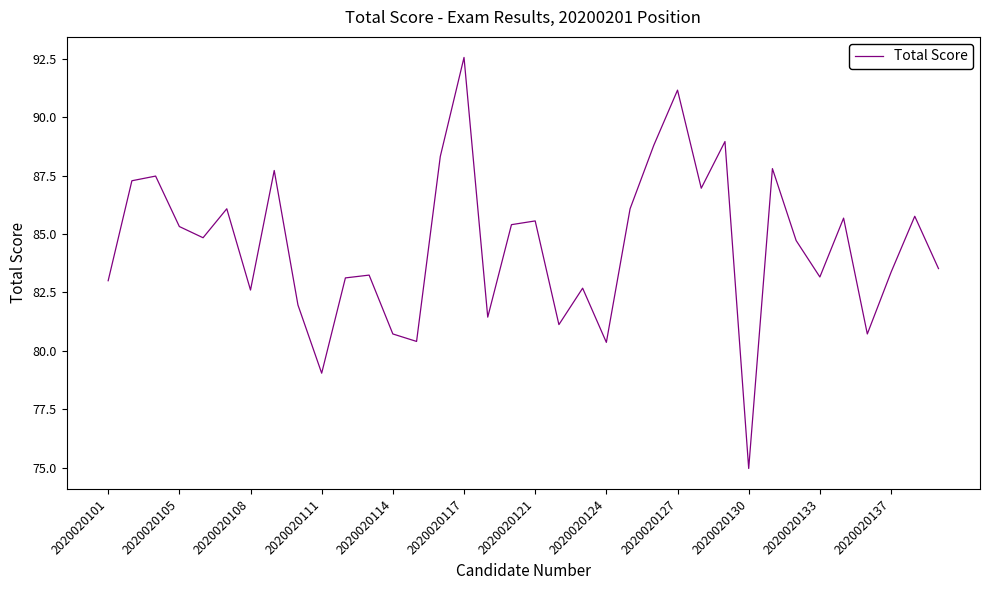

Does the chart display data point markers on the line(s)?

No